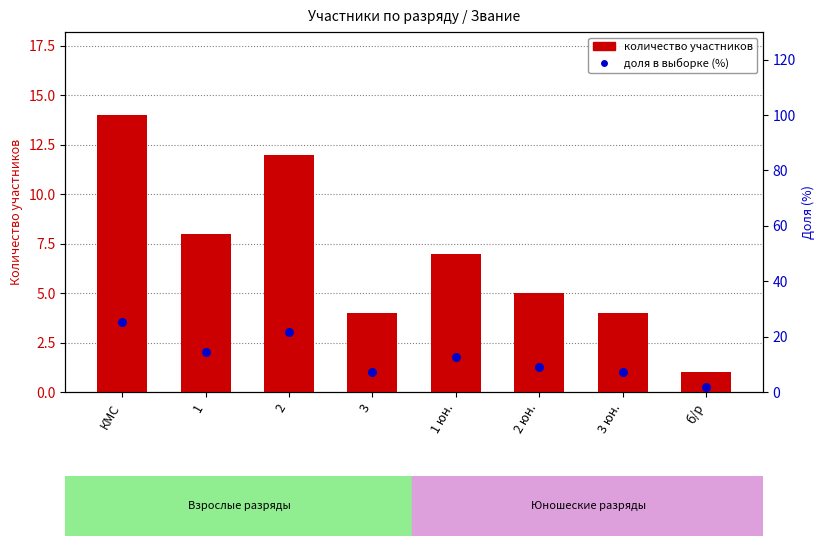

Which series contains the lowest Y value?

количество участников